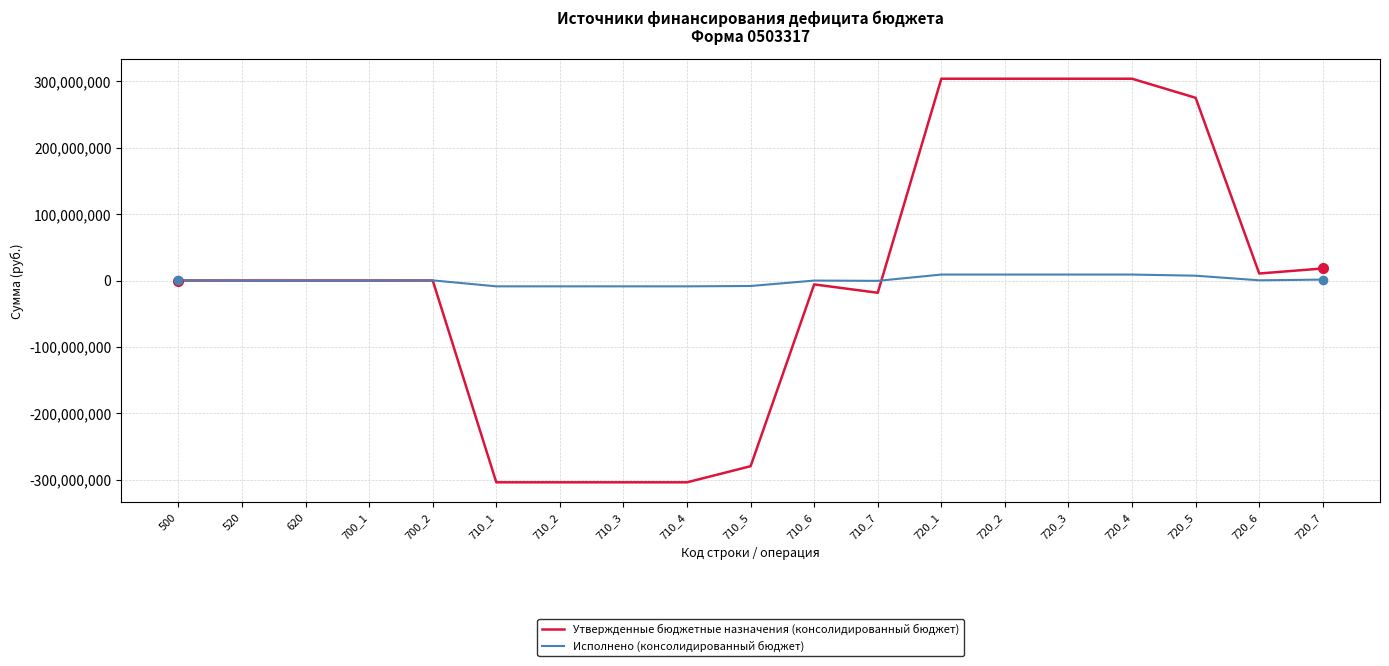

Does the chart have visible grid lines?

Yes